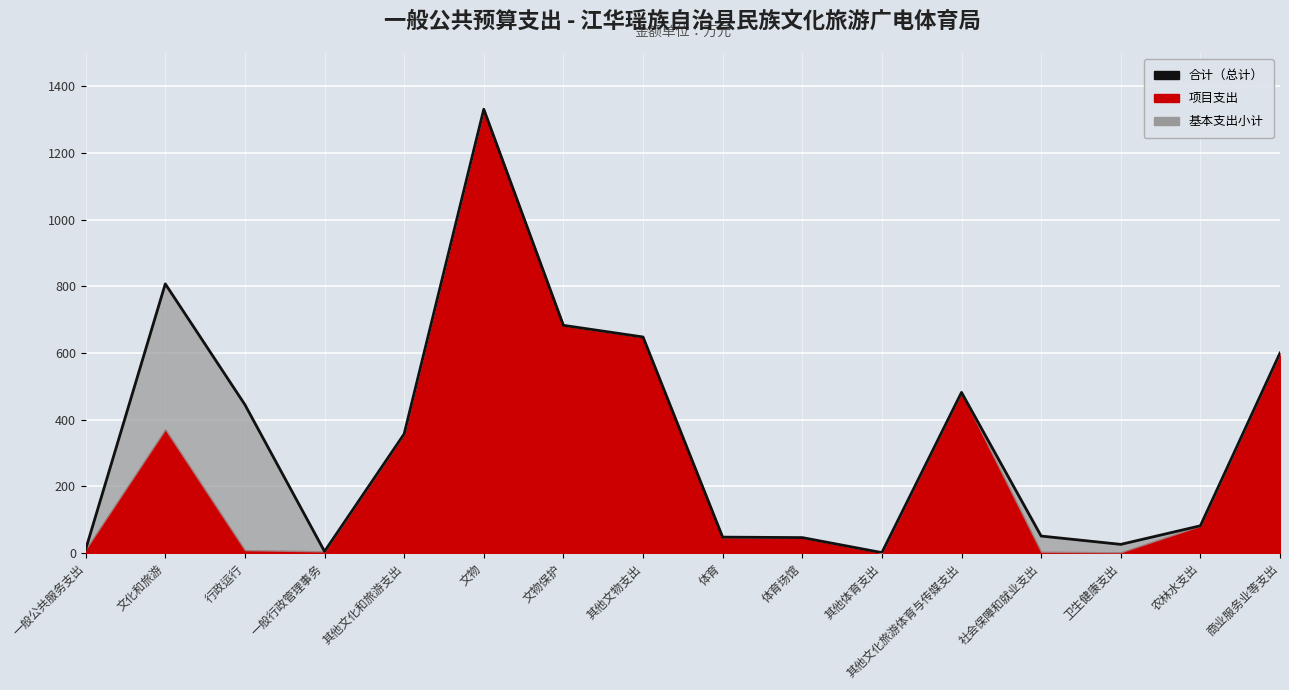

What is the label of the 10th point from the right?

文物保护